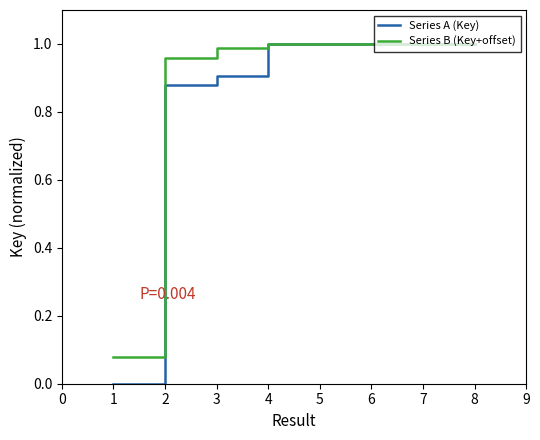

Which series has the widest spread of values?

Series A (Key)